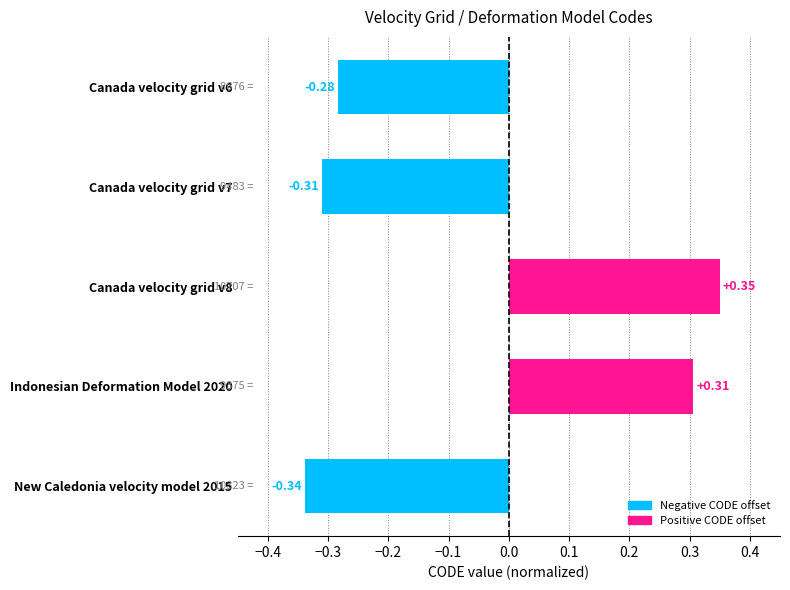

Rank the categories by value from lowest to highest.

New Caledonia velocity model 2015, Canada velocity grid v7, Canada velocity grid v6, Indonesian Deformation Model 2020, Canada velocity grid v8